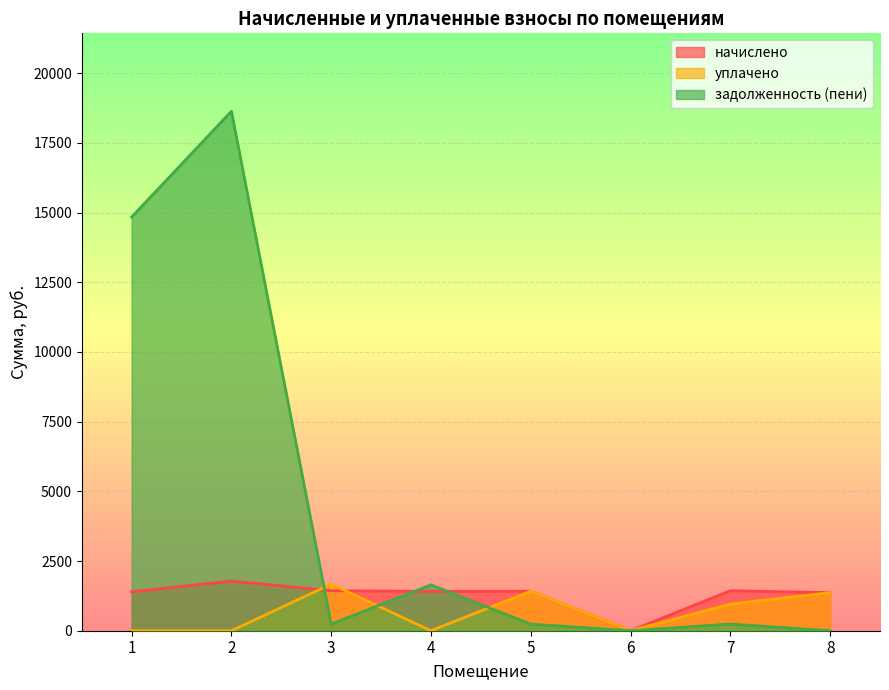

What is the average value of the начислено series?

1280.1